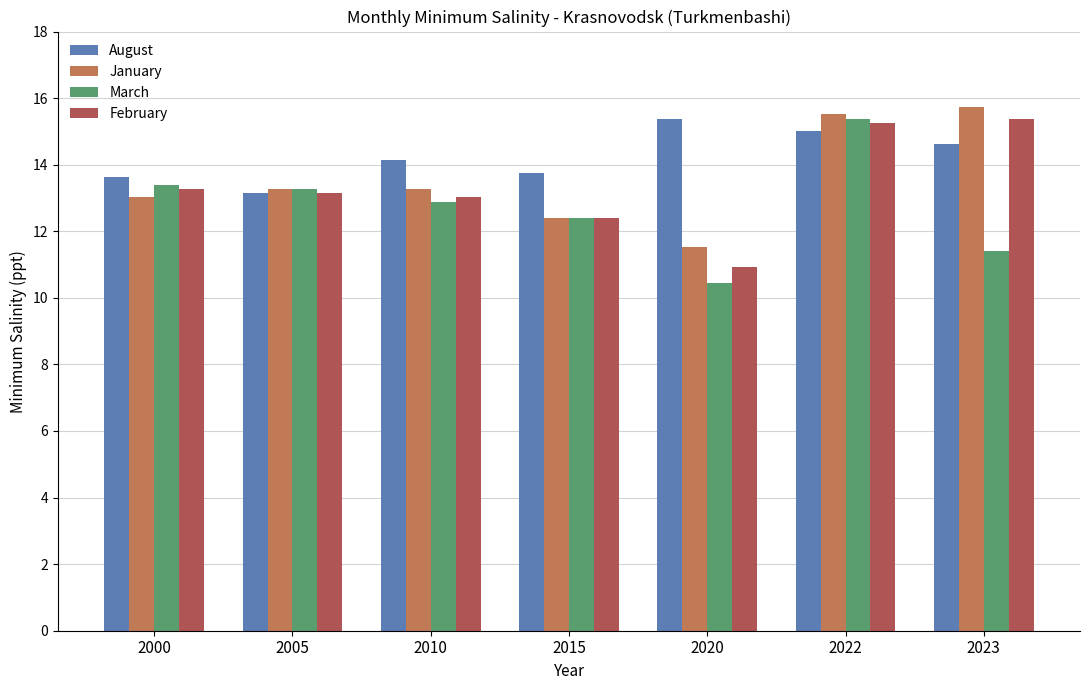

How many data points in August are above 14?

4